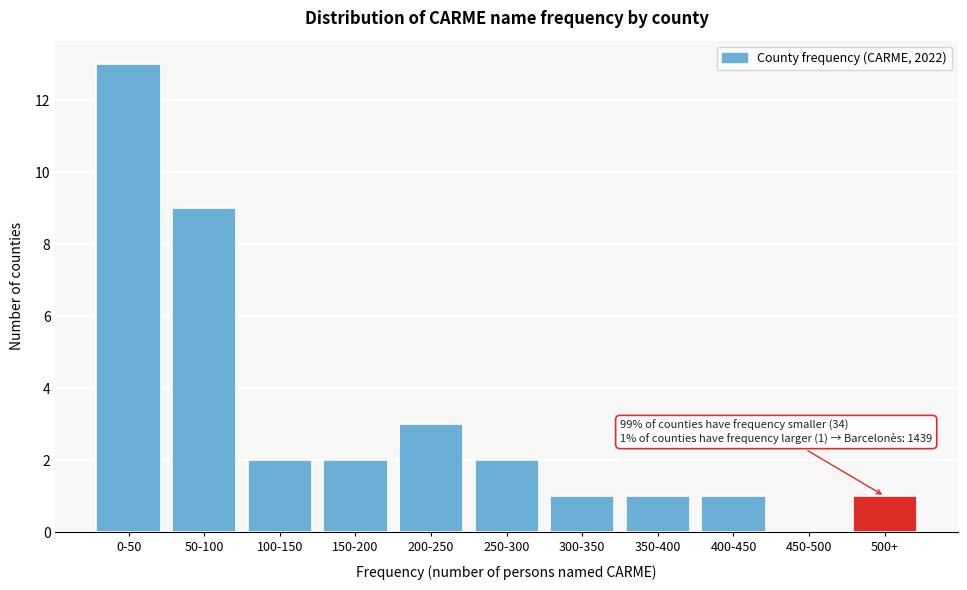

Reading left to right, what are all the values shown in this chart?

0-50=13	50-100=9	100-150=2	150-200=2	200-250=3	250-300=2	300-350=1	350-400=1	400-450=1	450-500=0	500+=1